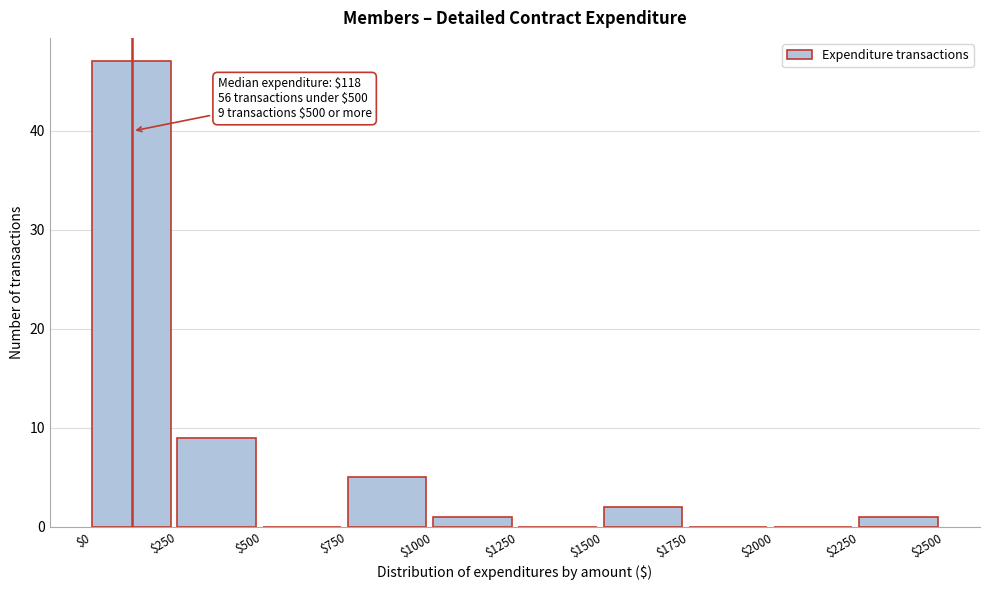

Which range on the x-axis has the tallest bar?

$0 to $250